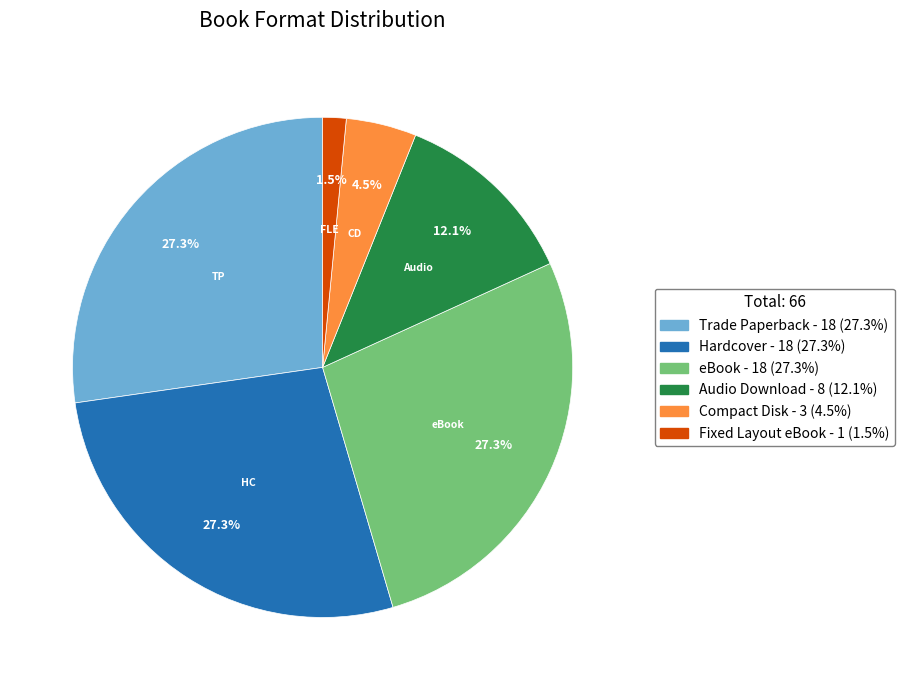

To the nearest percent, what is the average slice percentage?

17%